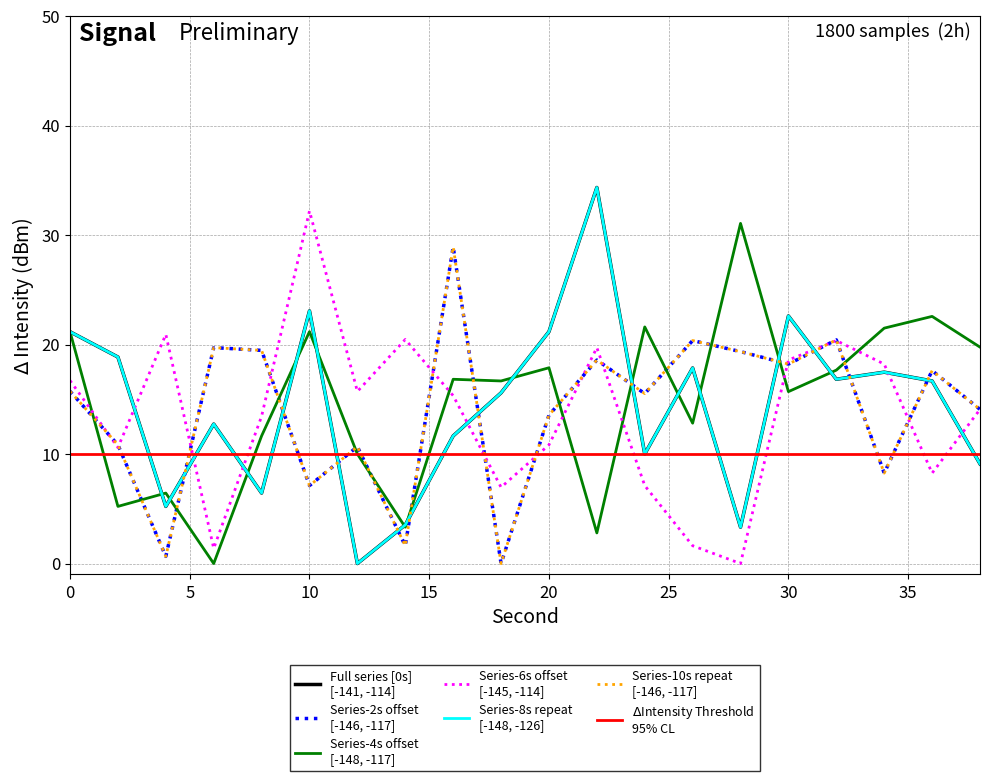

How many values in the s6 series exceed 15?

10